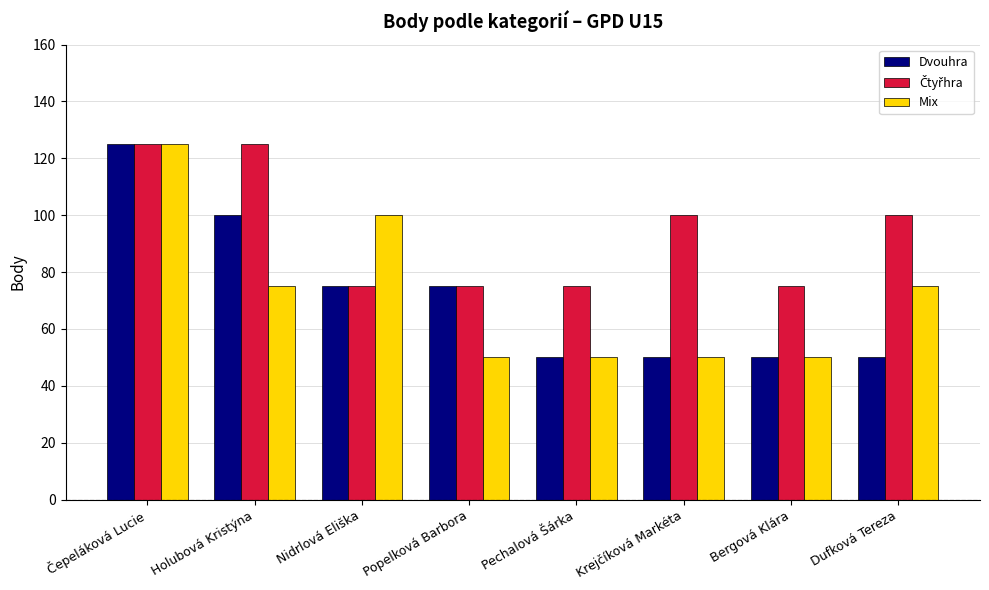

What is the maximum value shown in the chart?

125